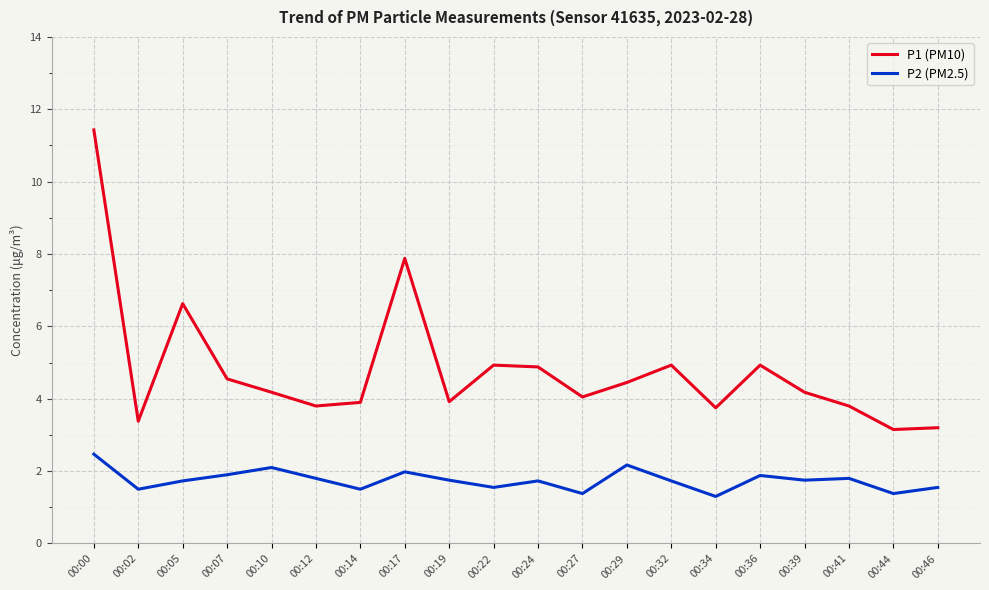

What value does the P2 (PM2.5) series have at 00:19?

1.8